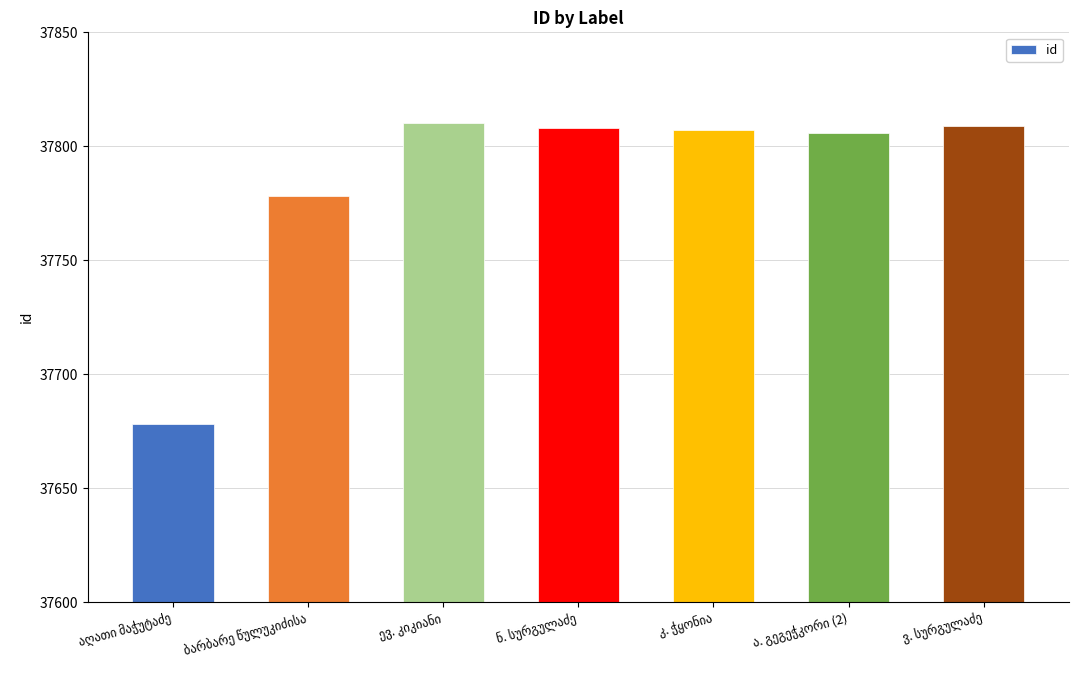

What is the minimum value shown in the chart?

37678